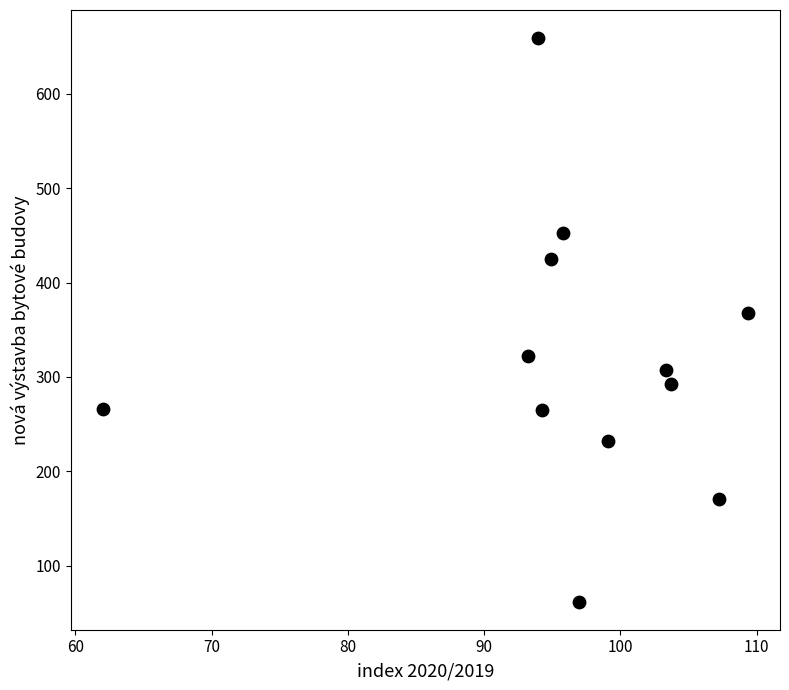

What is the average Y value?

319